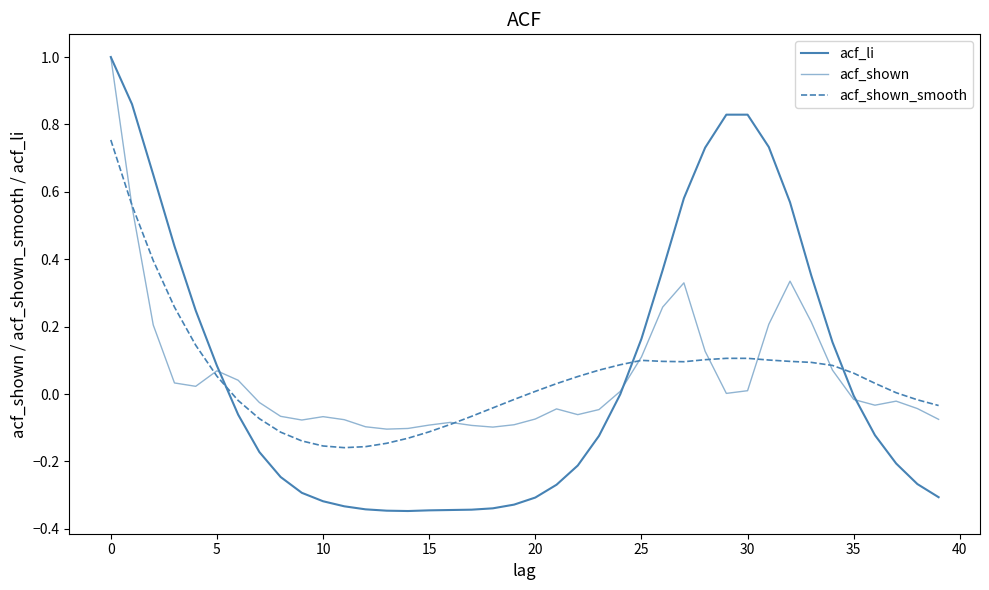

How many intersections are there between acf_shown_smooth and acf_shown?

7